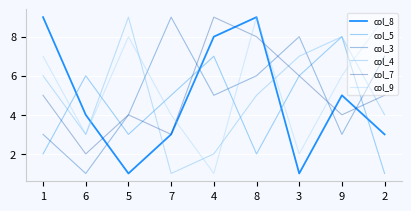

What are all the series names shown in the legend?

col_8, col_5, col_3, col_4, col_7, col_9